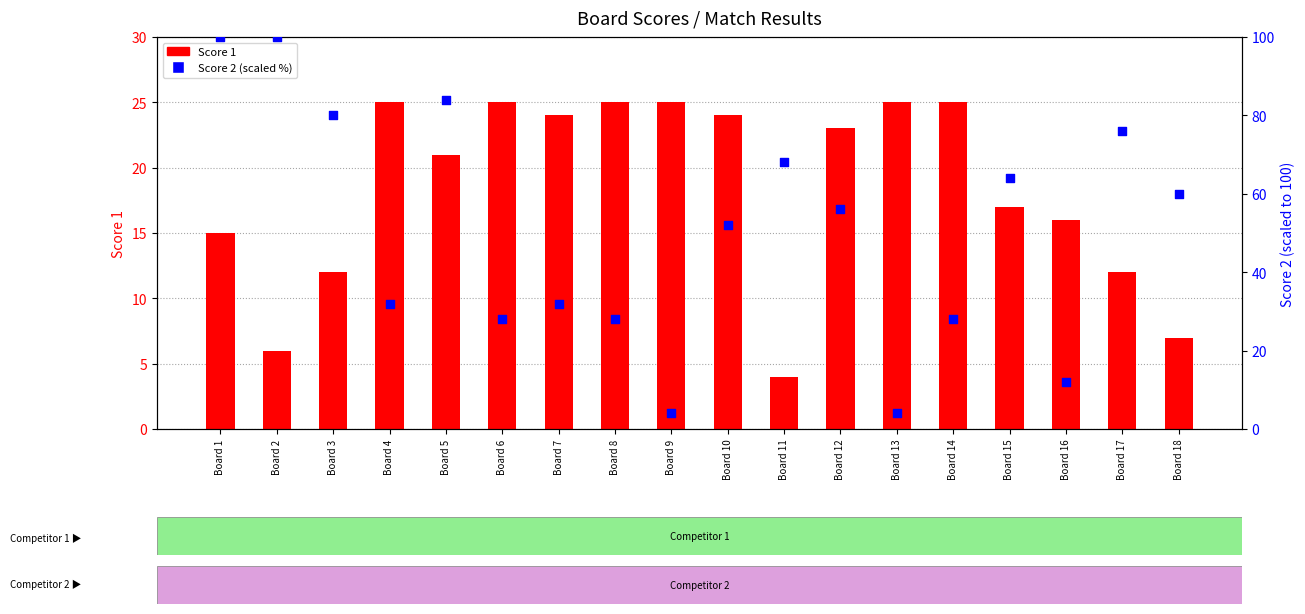

Which series has the largest total across all categories?

Score 2 (scaled)